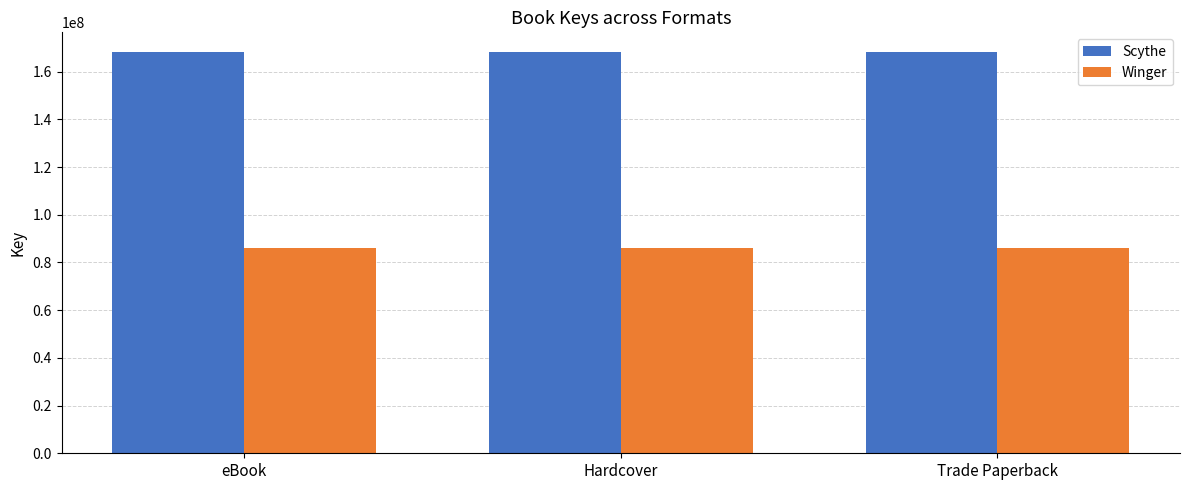

Reading left to right, list all the values displayed in this chart.

Scythe: eBook=168081974	Hardcover=168081974	Trade Paperback=168081974
Winger: eBook=85999349	Hardcover=85999349	Trade Paperback=85999349